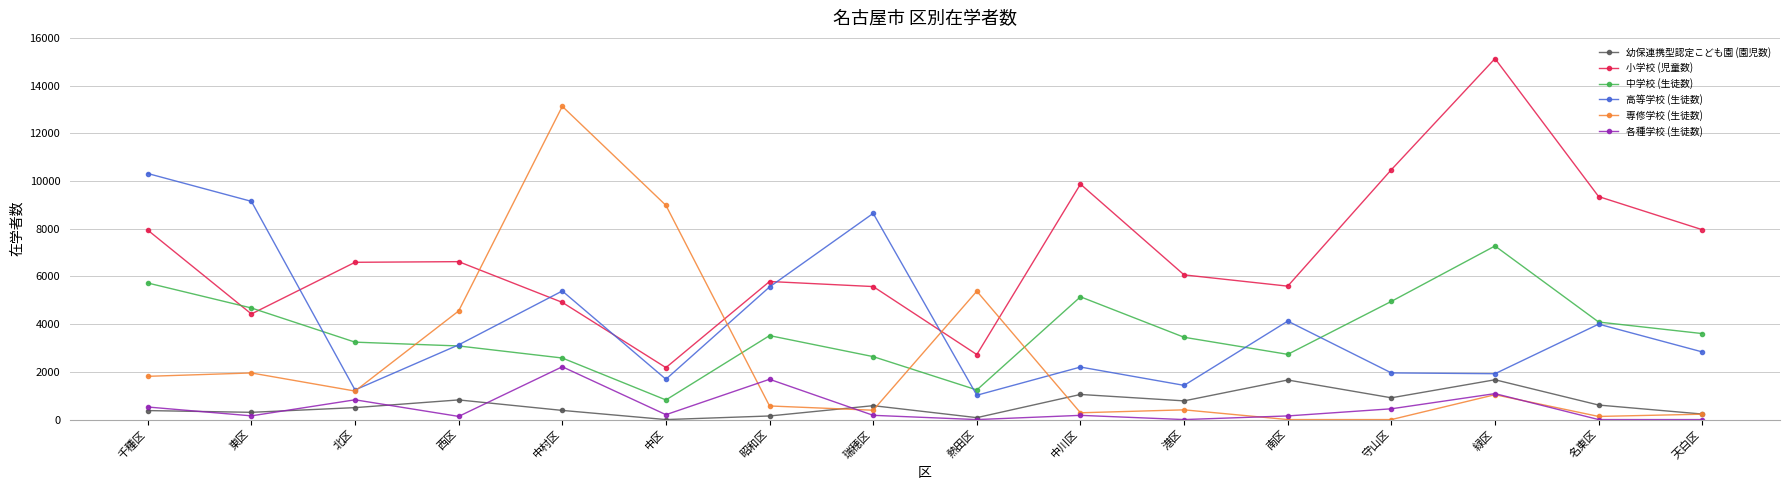

Between 中川区 and 港区, which series saw the biggest shift?

小学校 (児童数)